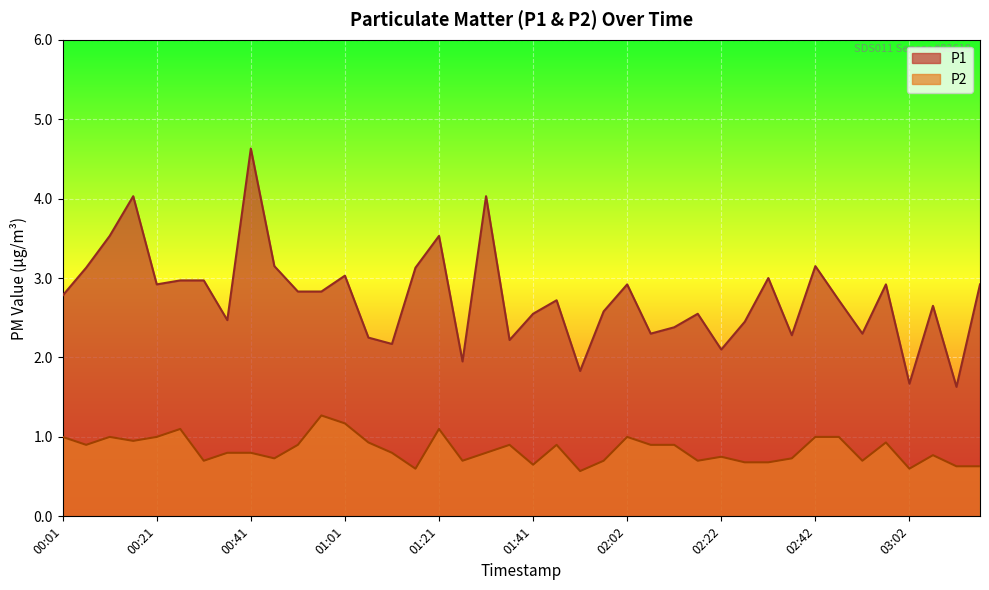

Rank the series by their average value, from lowest to highest.

P2, P1